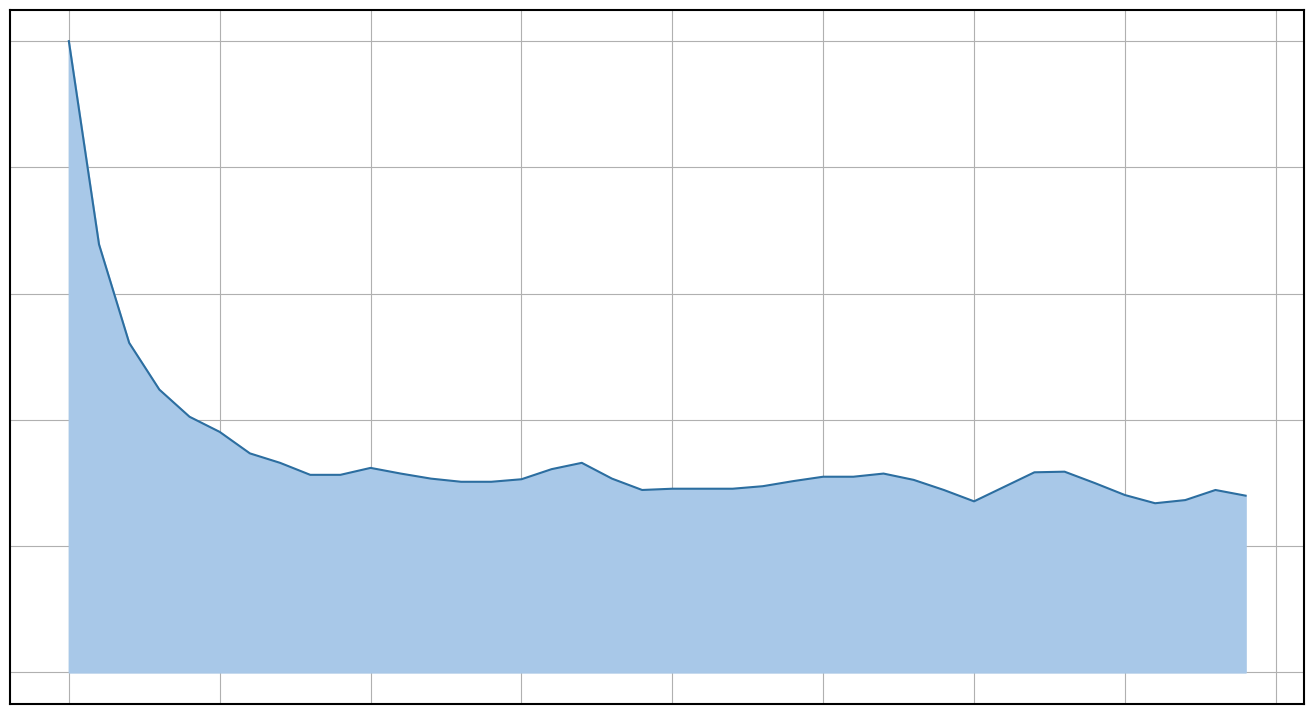

How many points are lower than both their immediate neighbors (excluding endpoints)?

3